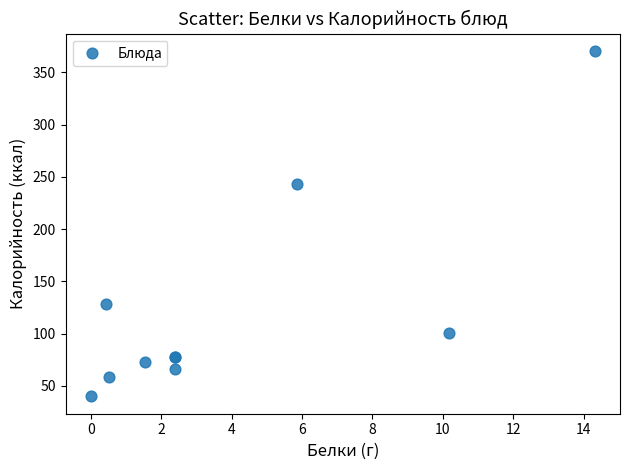

What Y value in the scatter plot is closest to 205?

243.6